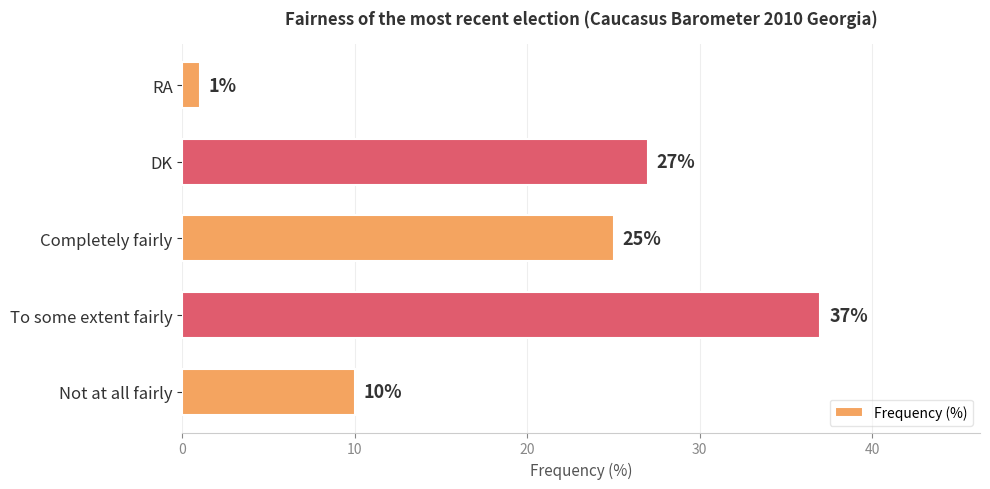

How many data points are less than 25?

2